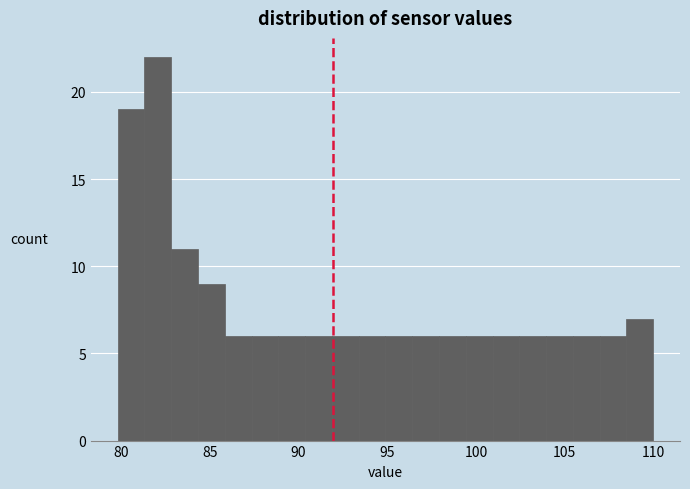

Around what value on the x-axis is the tallest bar? Give the approximate position of its centre, as read against the axis.

82.0